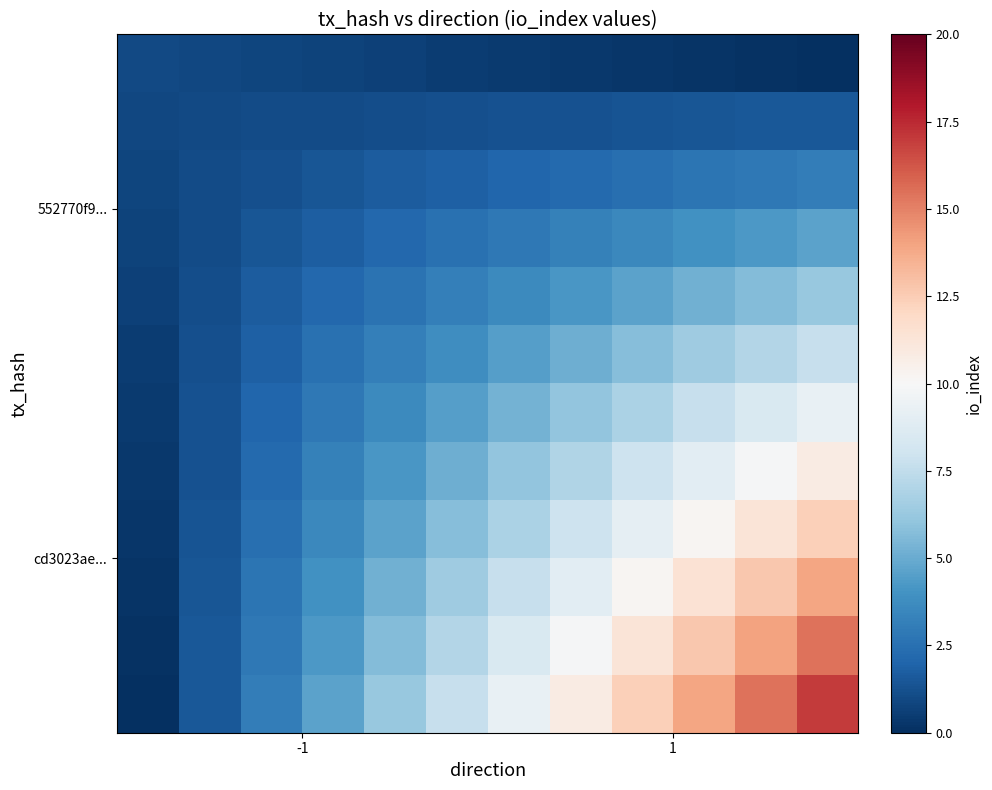

How many categories are shown in the chart?

12